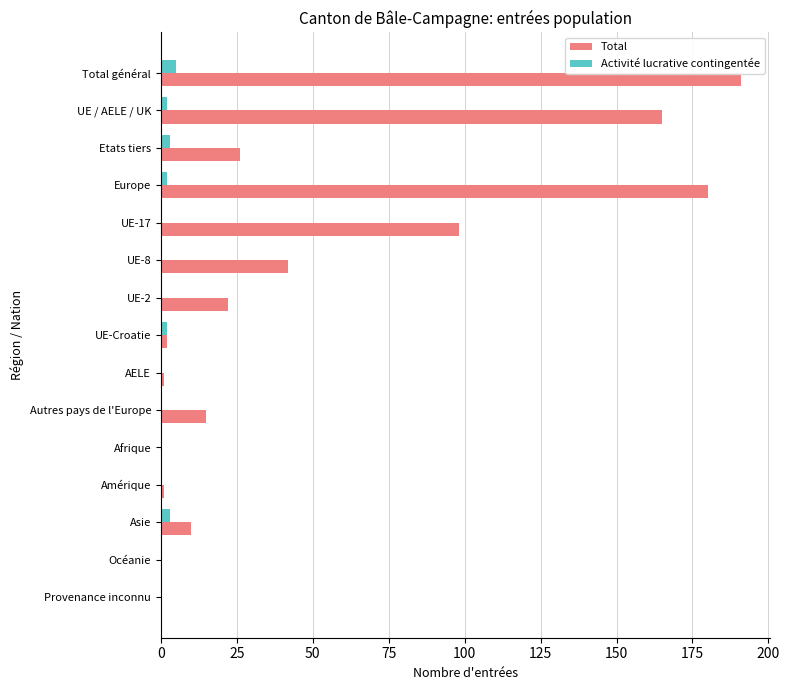

Is the value of Total at UE-8 greater than the value of Activité lucrative contingentée at Asie?

Yes